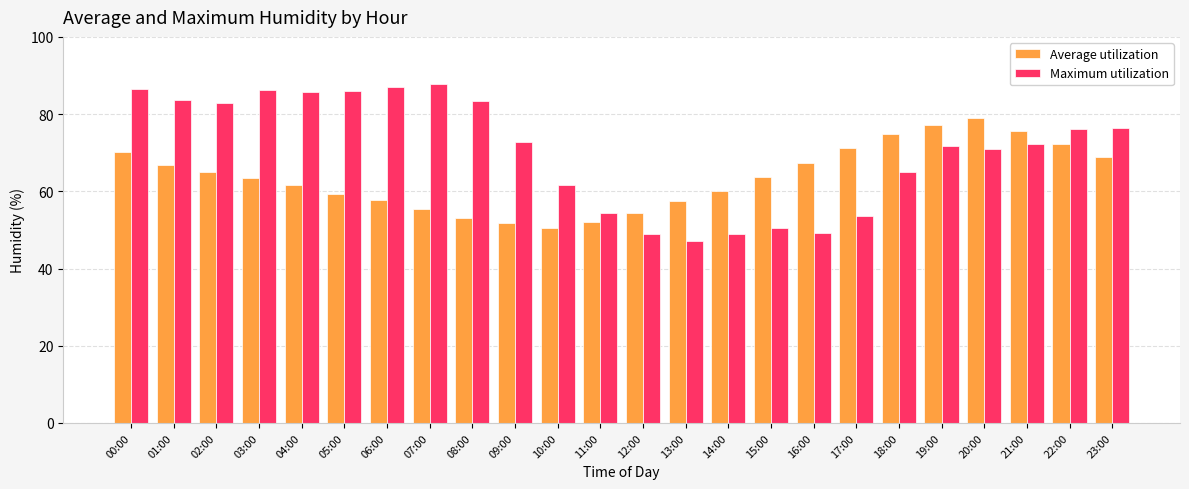

Rank the series at 14:00 from highest to lowest value.

Average utilization, Maximum utilization